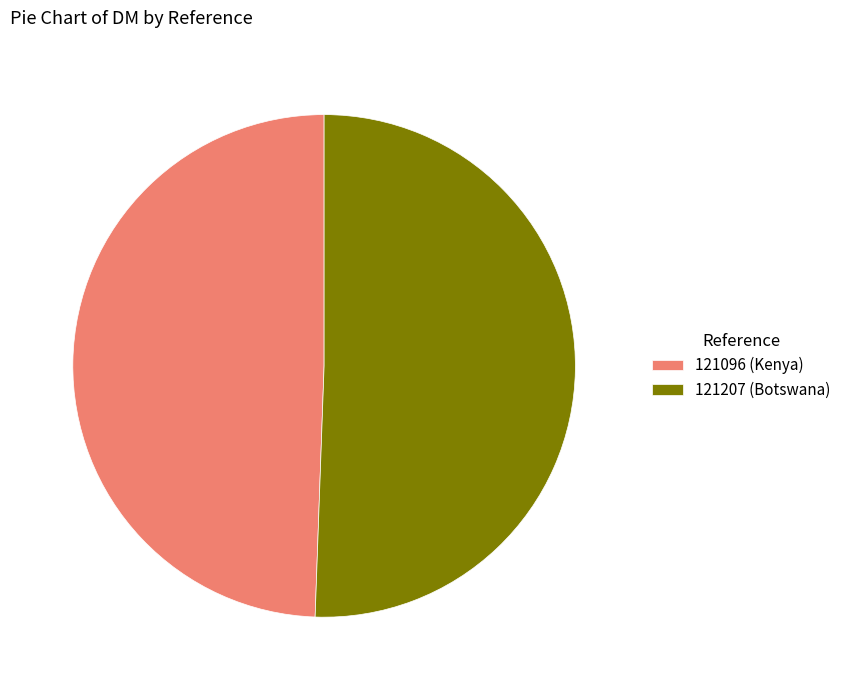

Does 121207 account for over 50% of the chart?

Yes